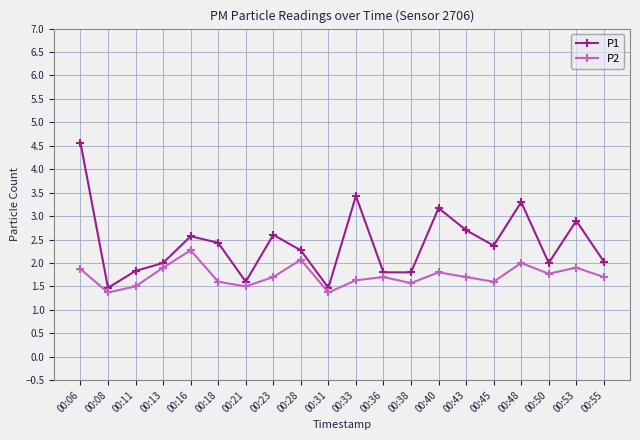

Count the number of categories in the chart.

20